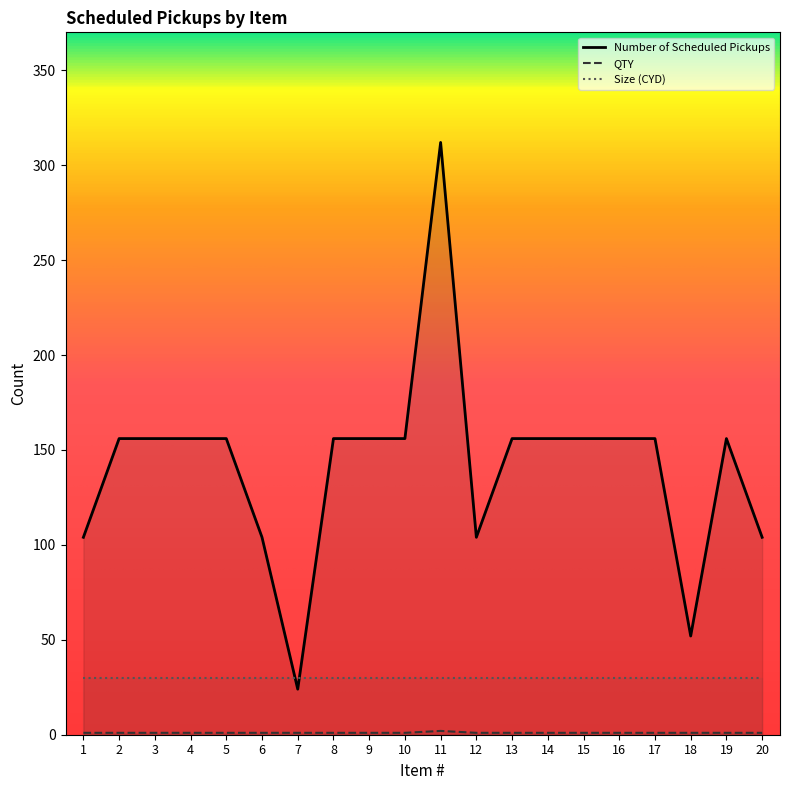

True or false: QTY and Number of Scheduled Pickups intersect in this chart.

False